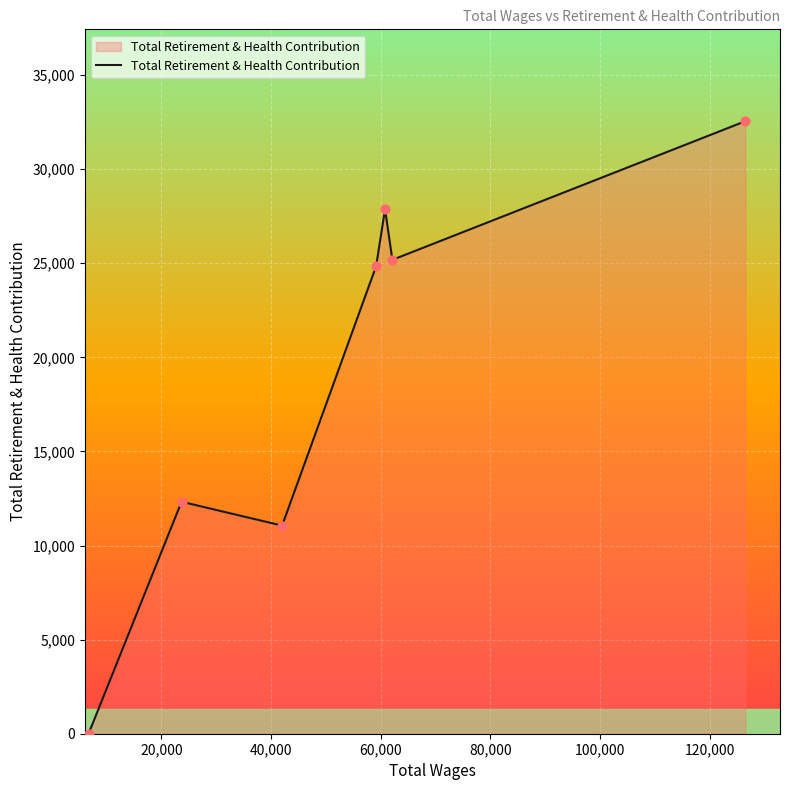

What is the greatest value displayed?

32548